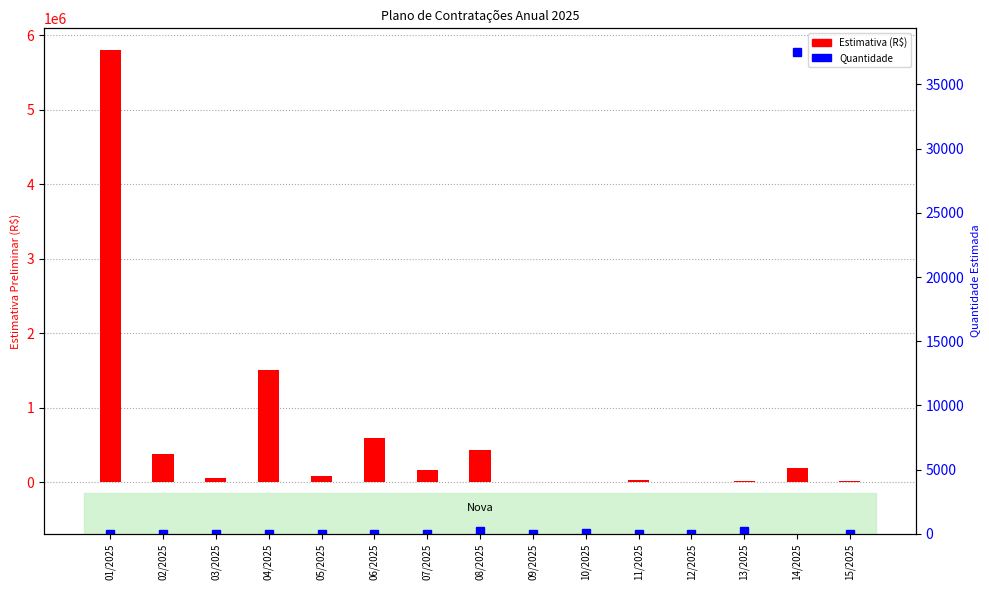

Reading left to right, transcribe all the data shown in this chart.

Estimativa (R$): 5800000.0	381605.8	54000.0	1500977.6	80672.8	593833.1	163333.3	426564.8	1728.2	5588.4	32920.0	874.7	19670.0	193813.0	15780.0
Quantidade: 1.0	12.0	1.0	12.0	1.0	1.0	1.0	204.0	8.0	35.0	15.0	4.0	203.0	37488.0	14.0